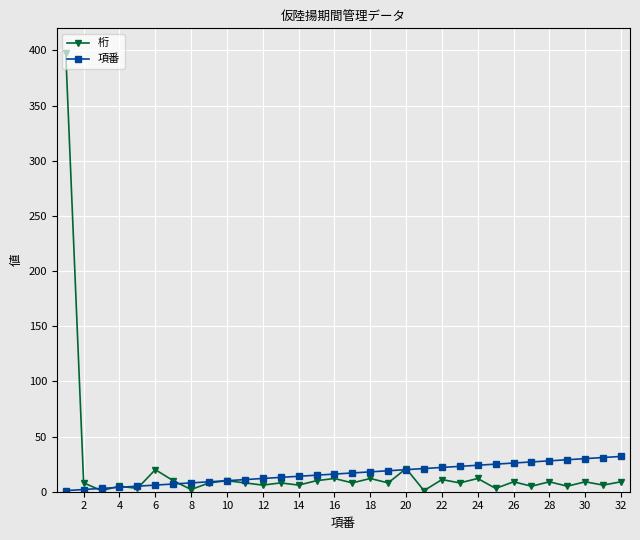

Which series has the widest spread of values?

桁